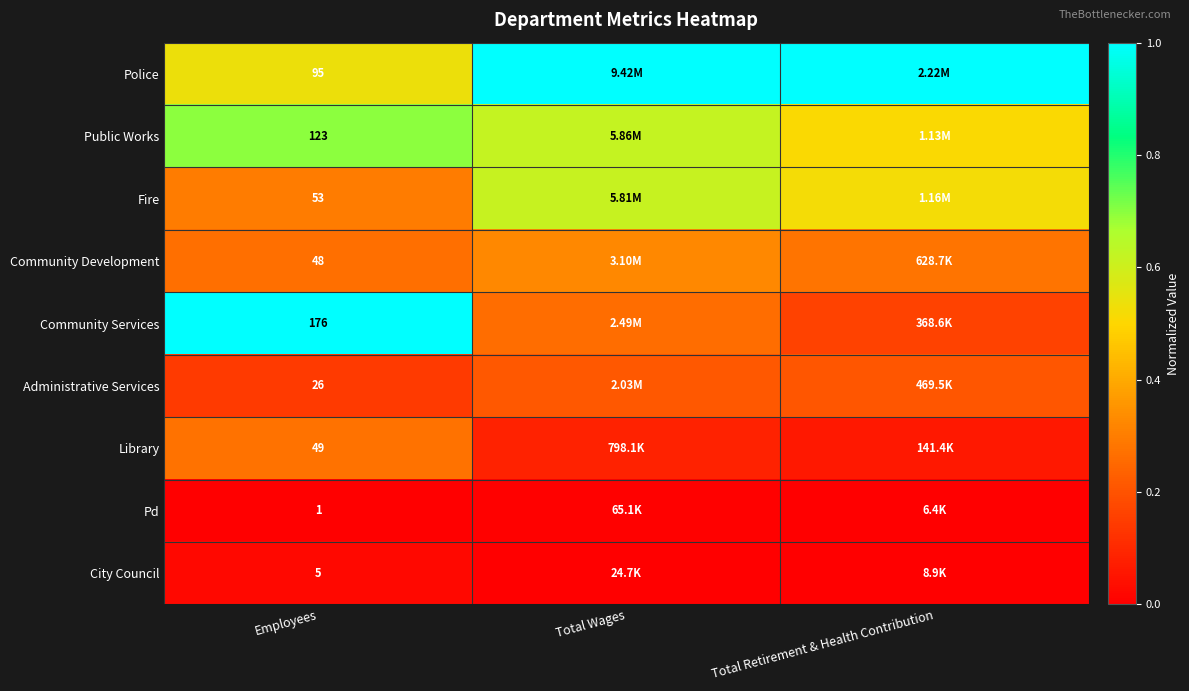

How many data points does each series have?

3